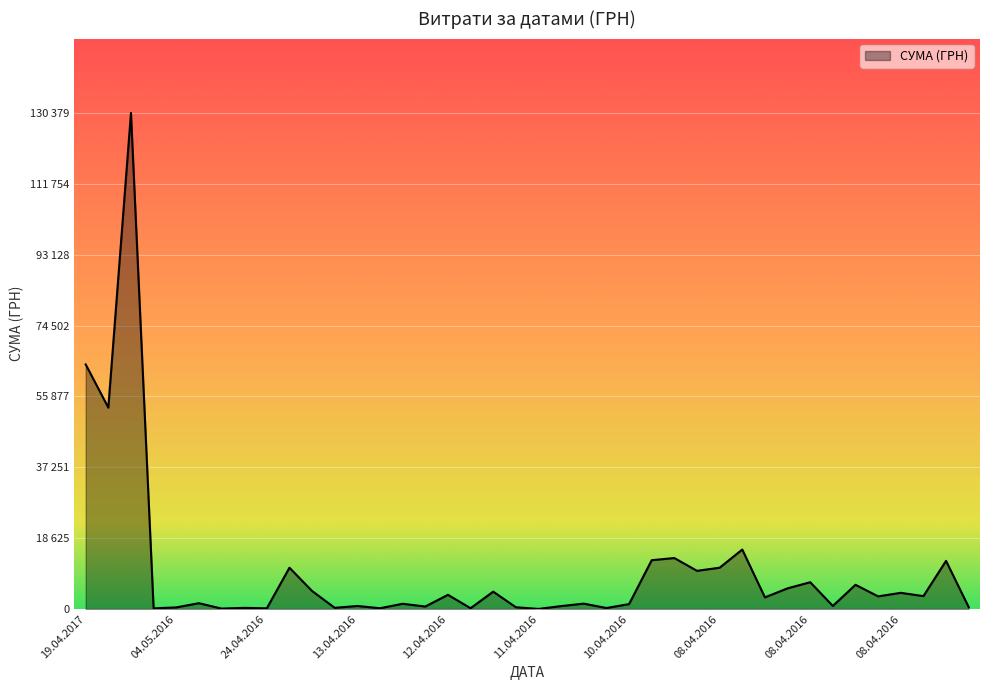

At which category does the data reach its first local valley?

01.08.2016